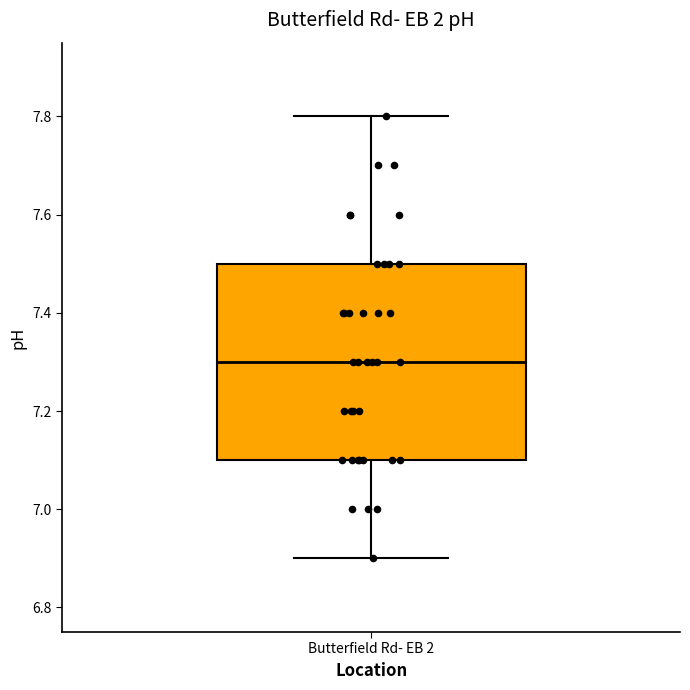

Where does the median line of the box for Butterfield Rd- EB 2 sit on the y-axis? The values are not printed on the chart, so give them approximately, as read against the axis.

7.3